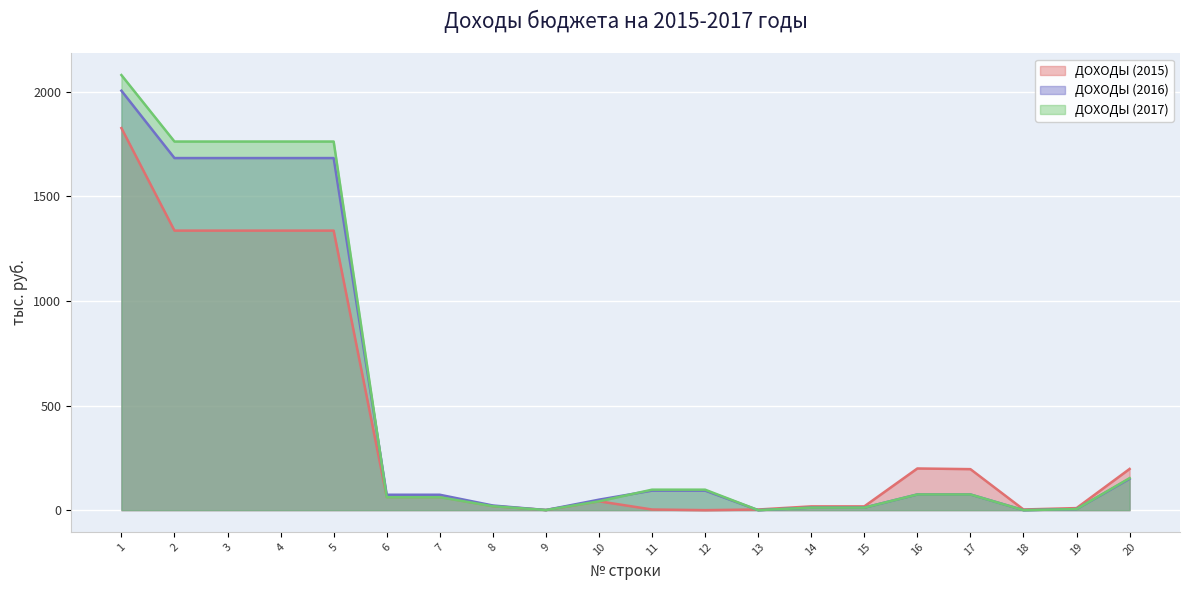

What is the total value across all series at 13?

3.1